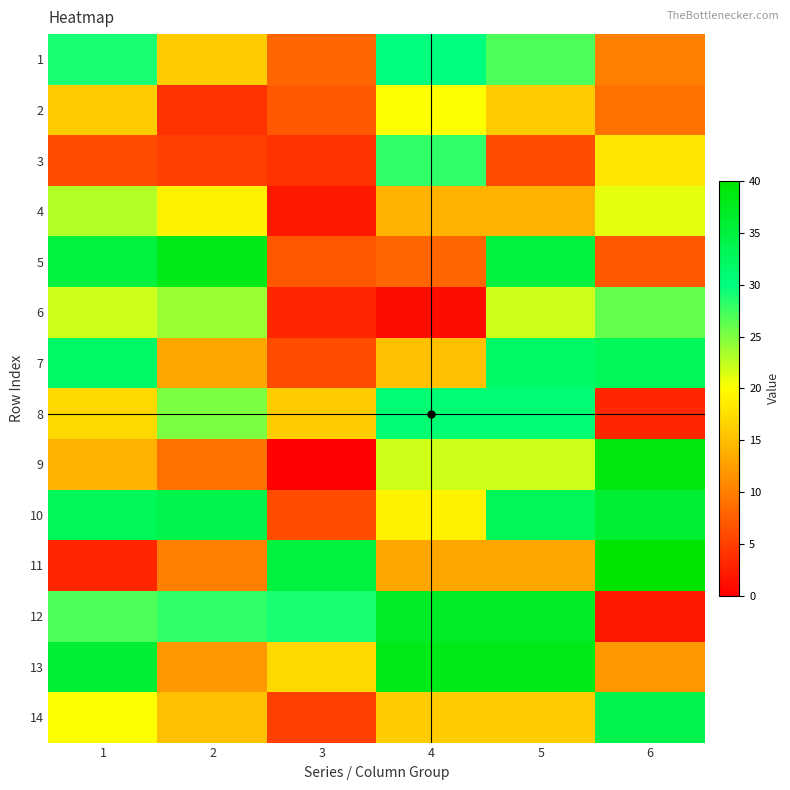

Reading right to left, list all the values displayed in this chart.

1: 6=10	5=27	4=30	3=8	2=16	1=29
2: 6=9	5=16	4=20	3=7	2=4	1=16
3: 6=18	5=6	4=28	3=4	2=5	1=6
4: 6=21	5=14	4=14	3=2	2=19	1=23
5: 6=7	5=35	4=8	3=7	2=38	1=35
6: 6=26	5=22	4=1	3=3	2=24	1=22
7: 6=33	5=32	4=15	3=6	2=13	1=32
8: 6=3	5=31	4=31	3=16	2=25	1=17
9: 6=39	5=22	4=22	3=0	2=9	1=14
10: 6=36	5=33	4=19	3=6	2=34	1=33
11: 6=40	5=13	4=13	3=35	2=10	1=3
12: 6=2	5=37	4=37	3=29	2=28	1=27
13: 6=12	5=38	4=38	3=17	2=12	1=36
14: 6=34	5=16	4=16	3=5	2=15	1=20